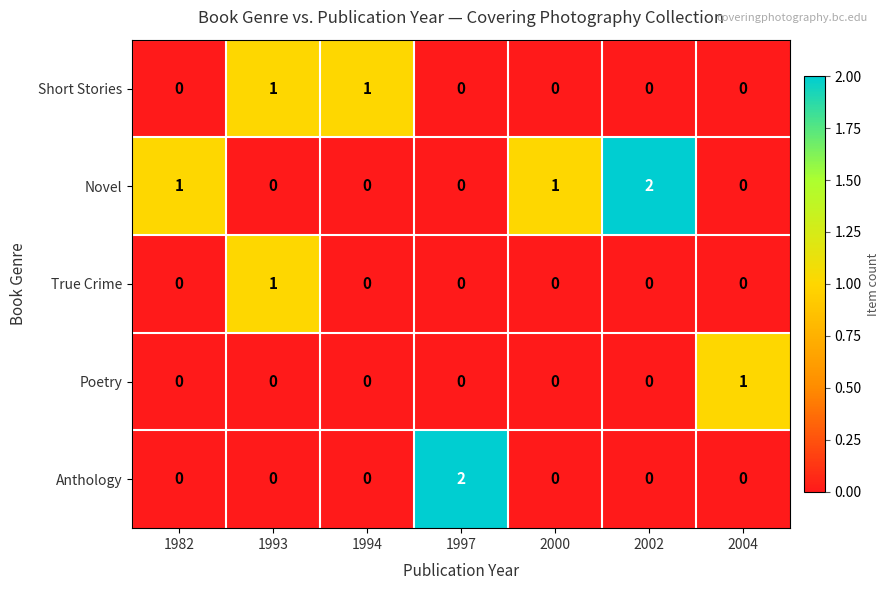

Is it true that True Crime equals 0 at 1994?

True